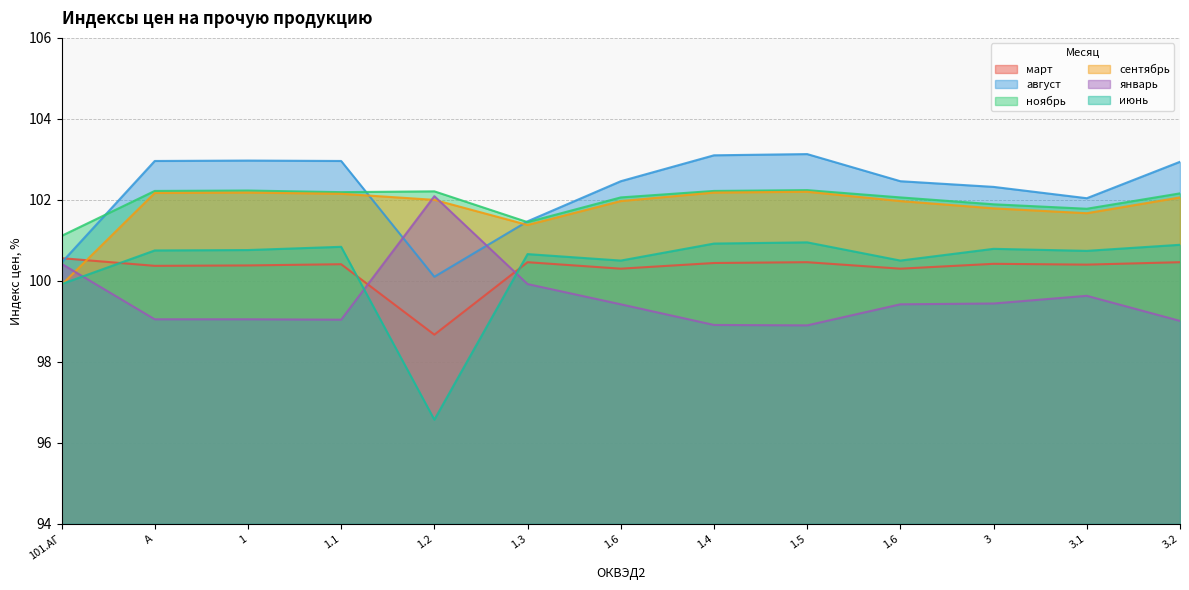

True or false: июнь and ноябрь cross at least once.

False